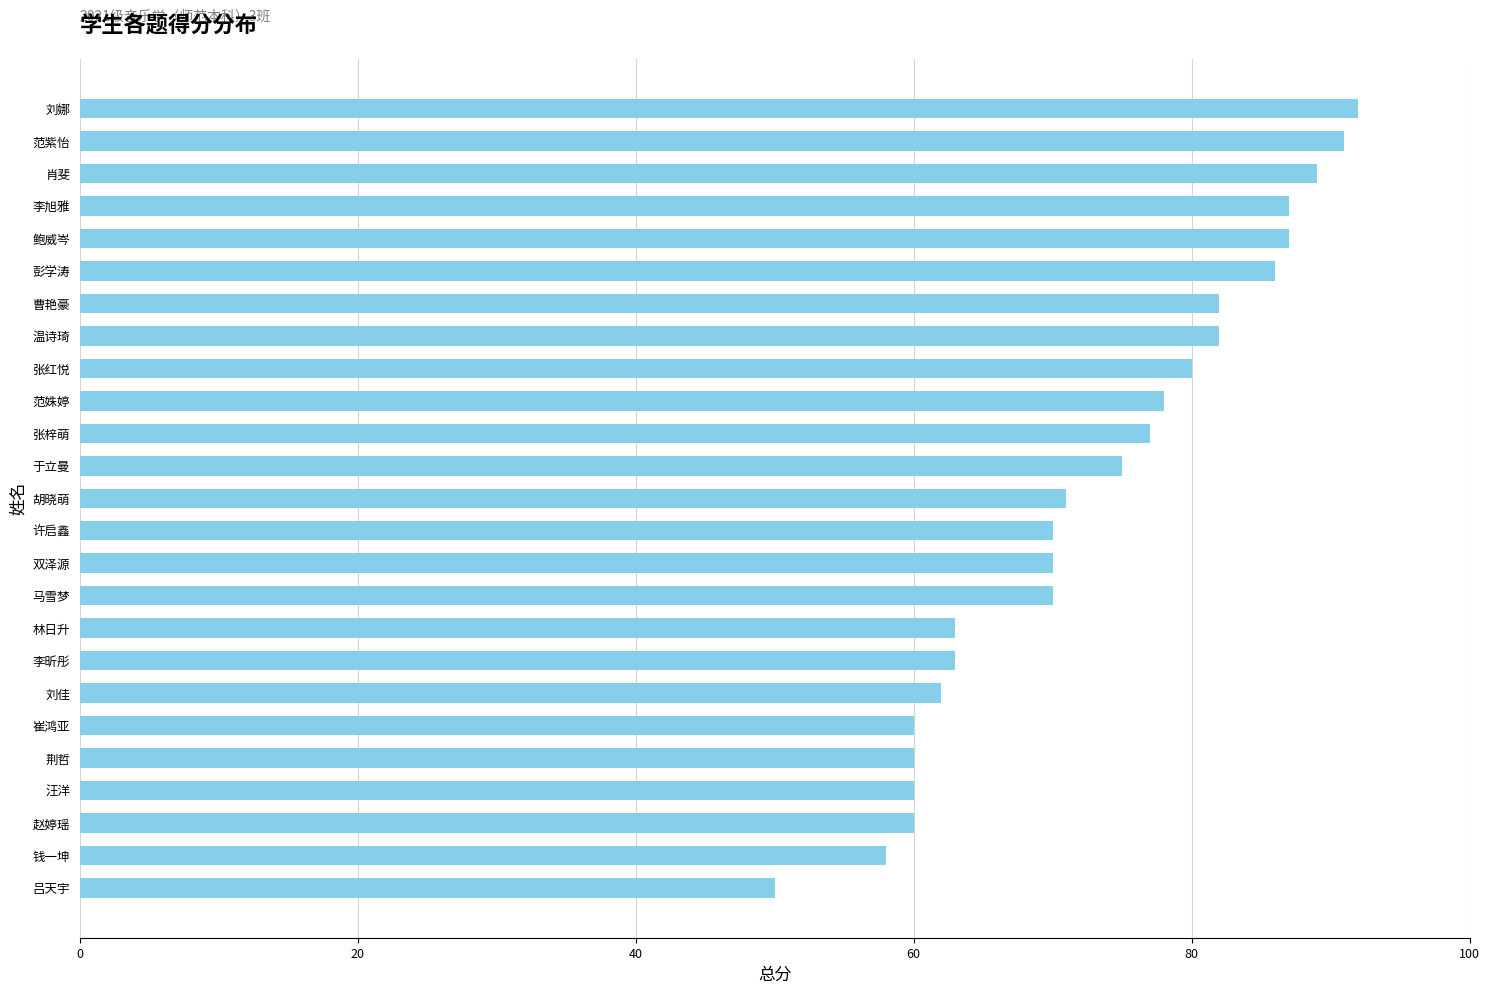

Are the bars grouped side by side (vs. stacked)?

No